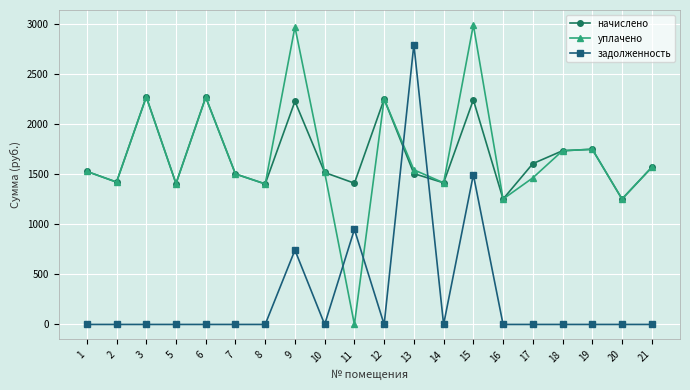

At which category is the sum across all series the highest?

15